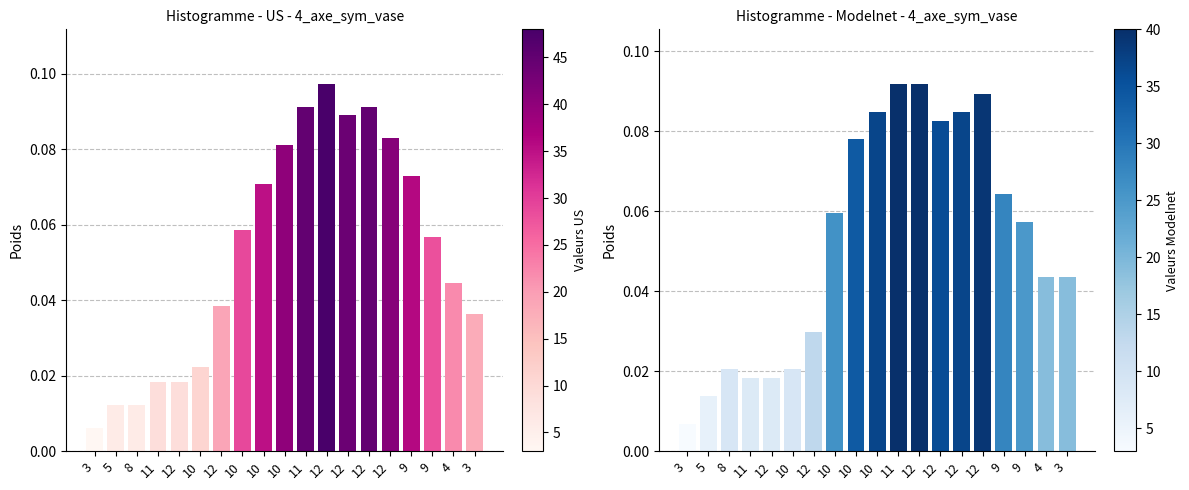

Which series changed the most between 12 and 4?

col_0